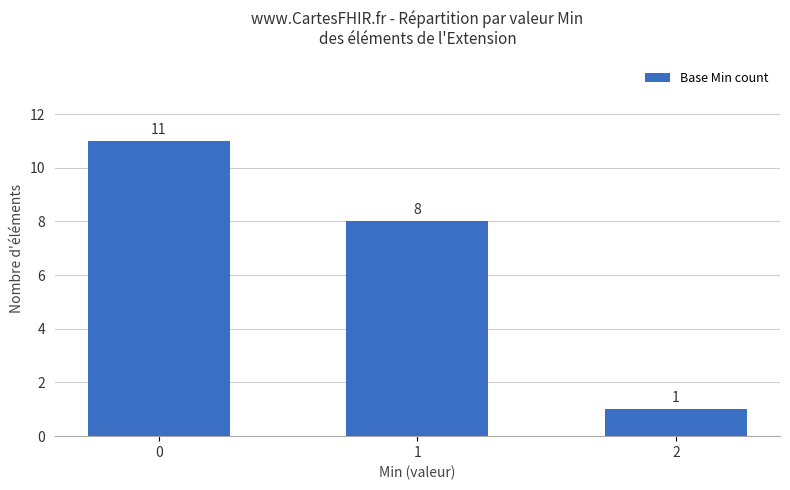

What is the change in value from 0 to 2?

-10